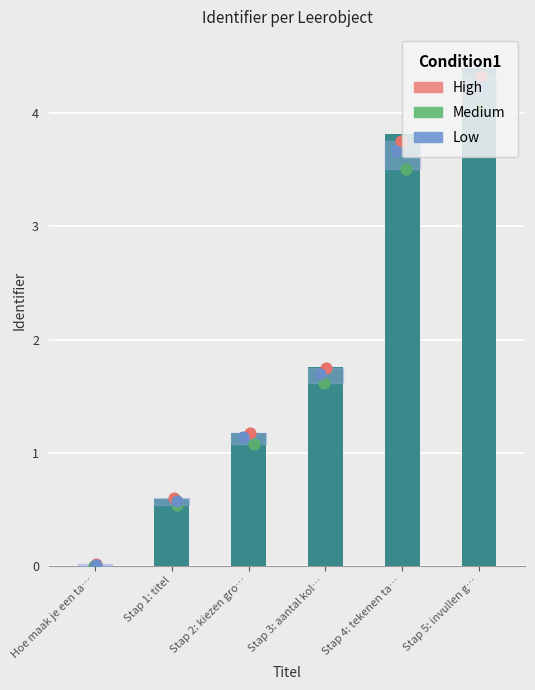

Which series contains the highest Y value?

High